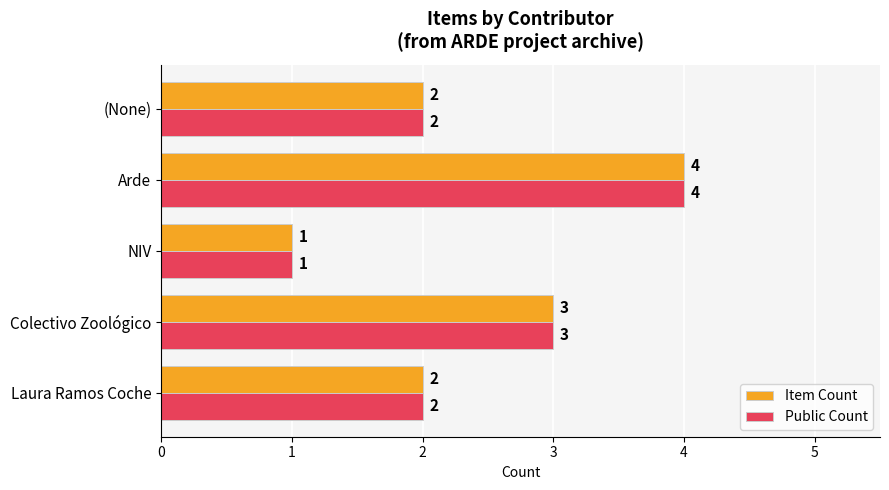

Is it true that Public Count equals 5 at Colectivo Zoológico?

False